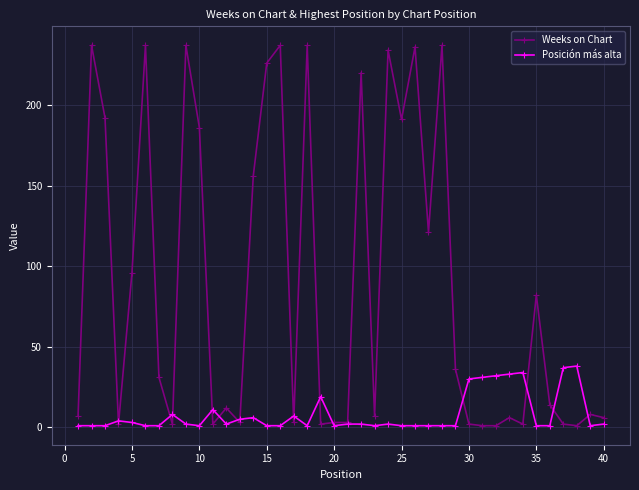

What is the greatest value displayed?

237